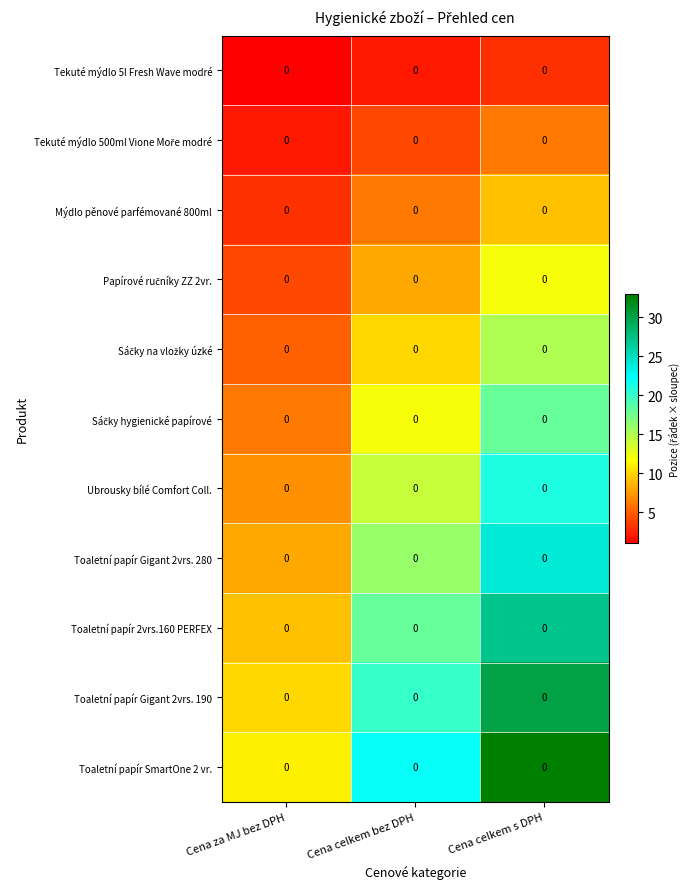

Which has a higher value, Cena za MJ bez DPH or Cena celkem s DPH?

Cena celkem s DPH